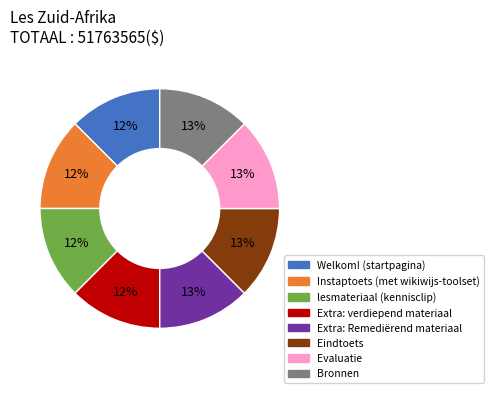

To the nearest percent, what percentage of the pie is Welkom! (startpagina)?

12%